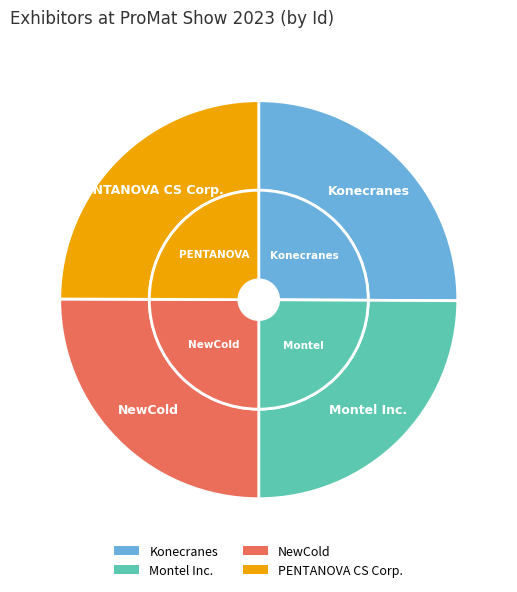

Combined, what portion of the pie is NewCold and Montel Inc.?

50.0%